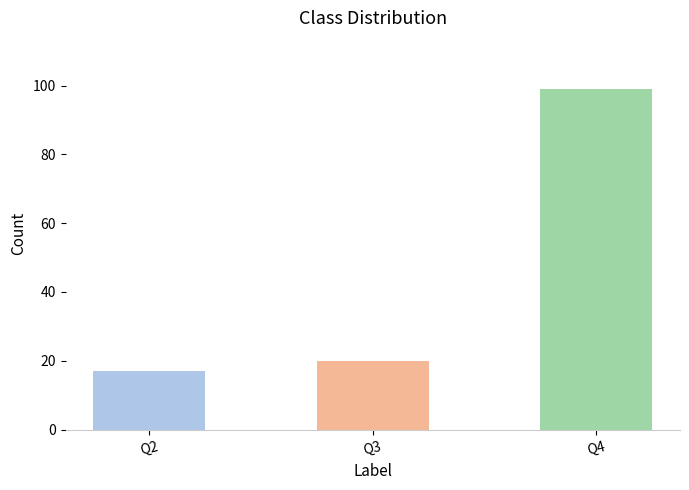

How many values are below 20?

1